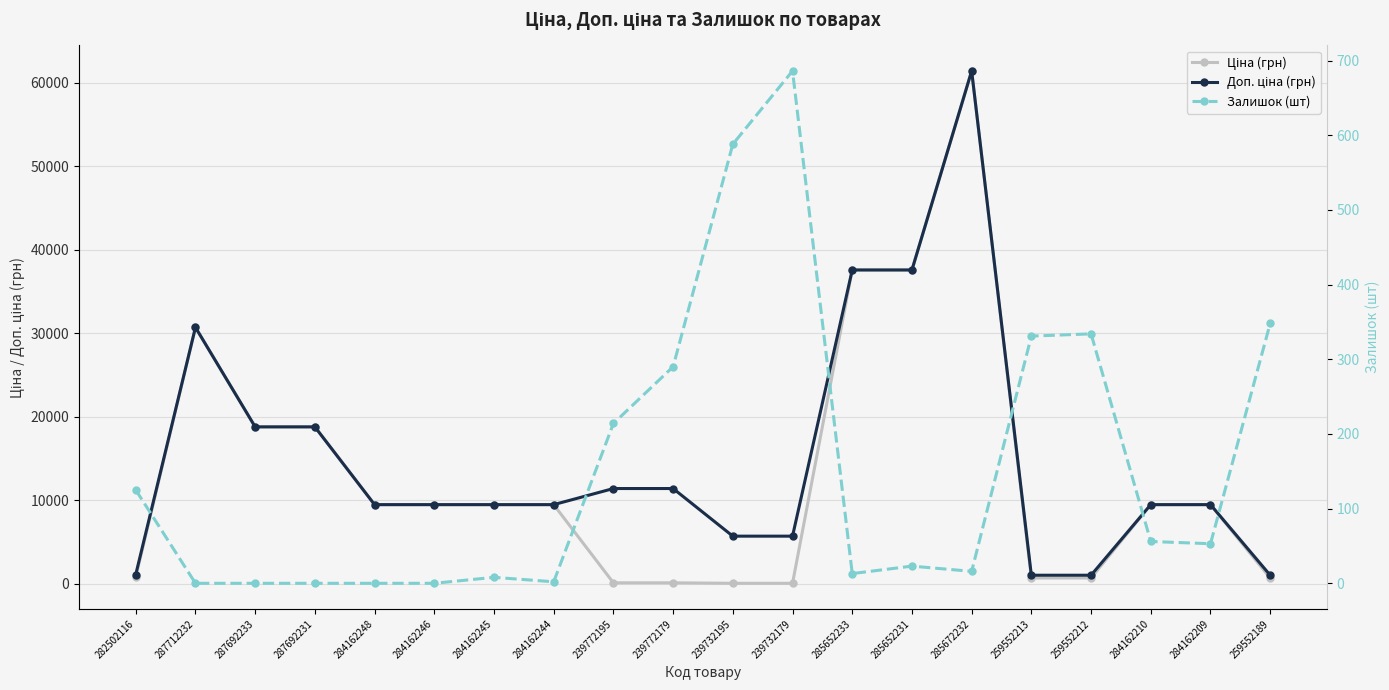

Where is Ціна (грн) nearest to the value 30745?

287712232